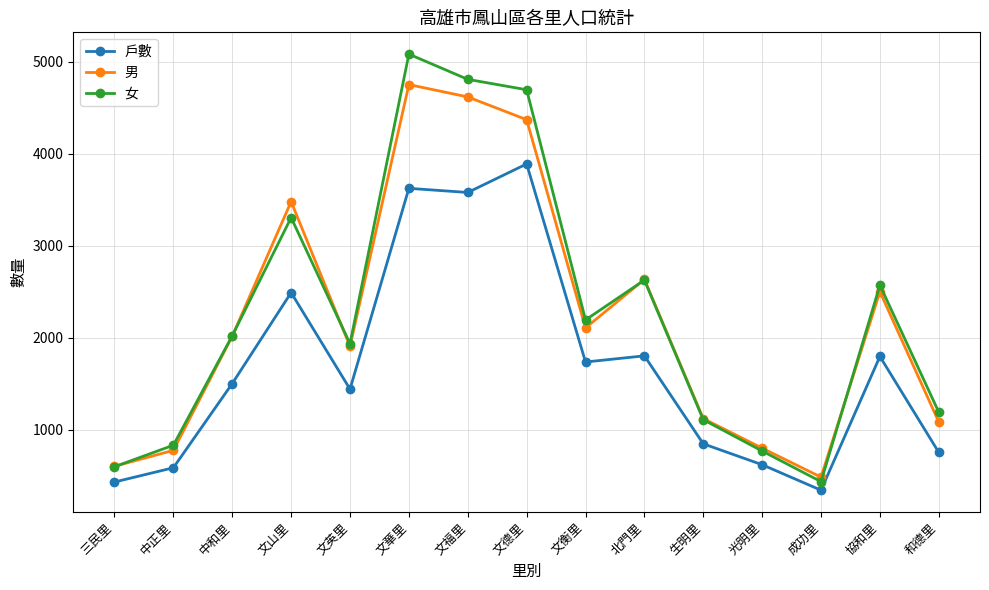

At which category is the sum across all series the highest?

文華里